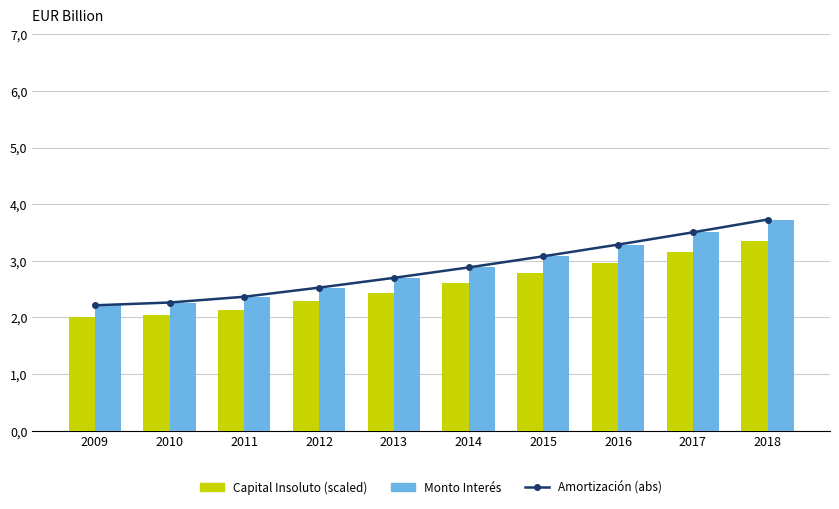

How many categories are shown in the chart?

10